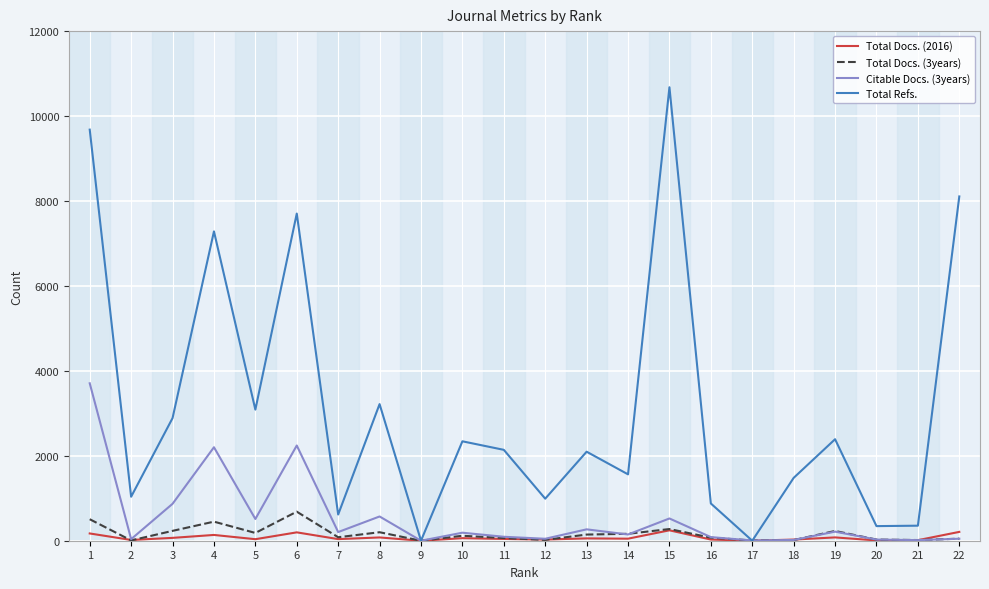

Is the value of Total Docs. (2016) at 18 greater than the value of Total Refs. at 1?

No